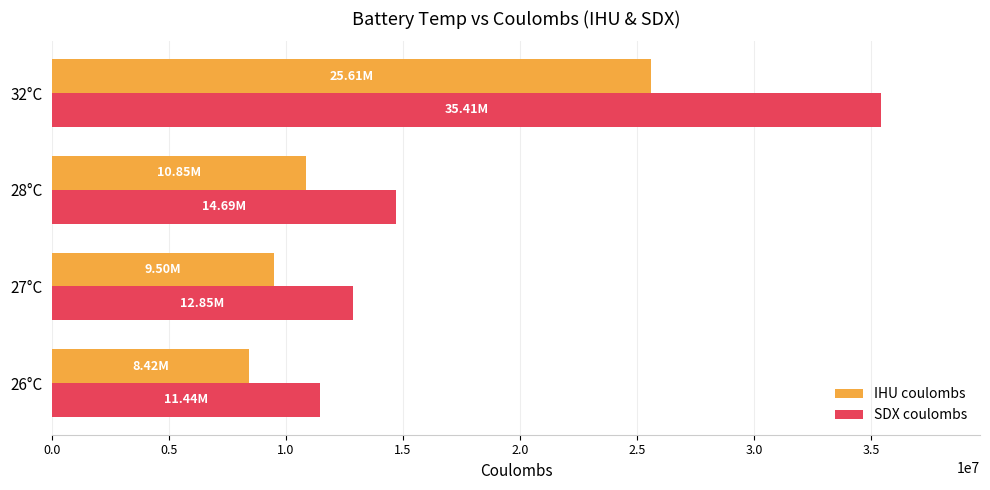

At which category is the sum across all series the highest?

32°C